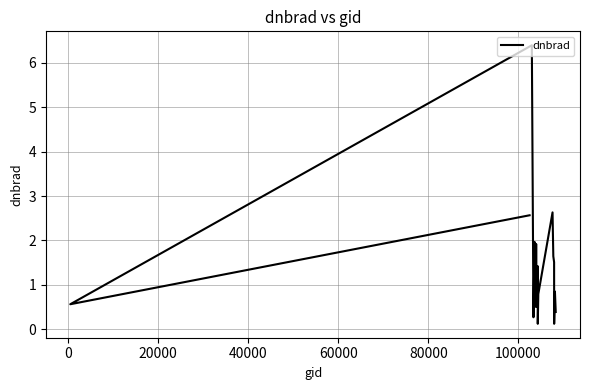

How many data points are less than 1?

10